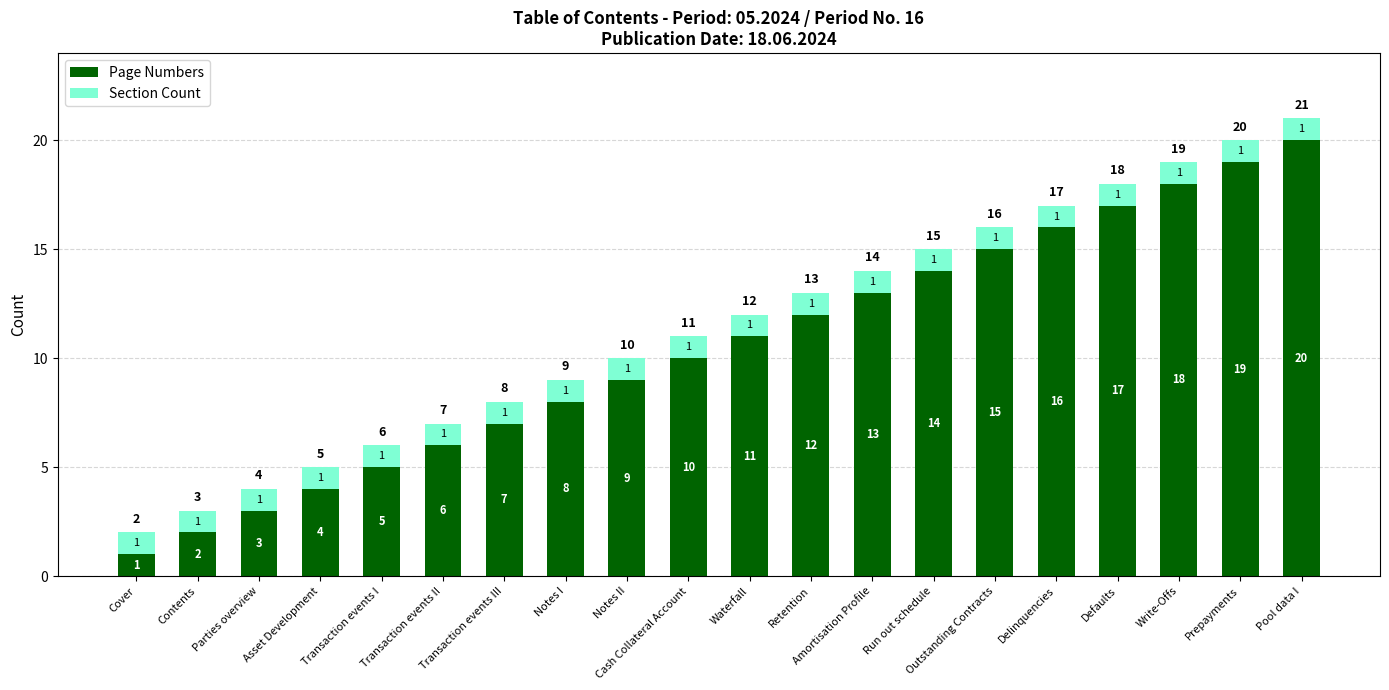

Are the bars grouped side by side (vs. stacked)?

No